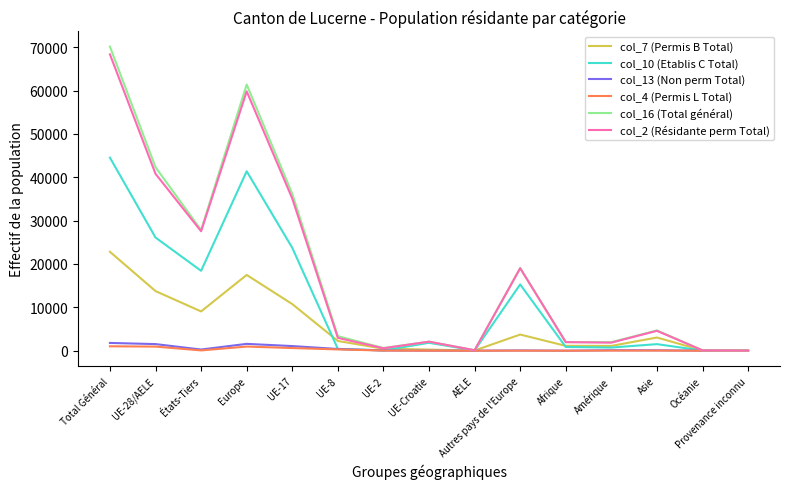

Which series has the widest spread of values?

col_16 (Total général)